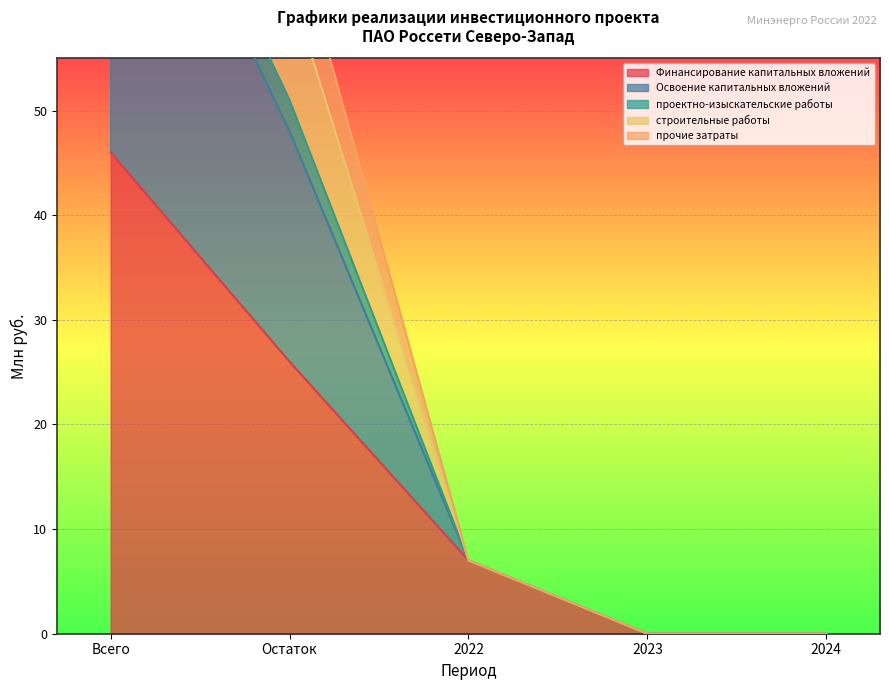

The value of Финансирование капитальных вложений at 2023 is 0. True or false?

True